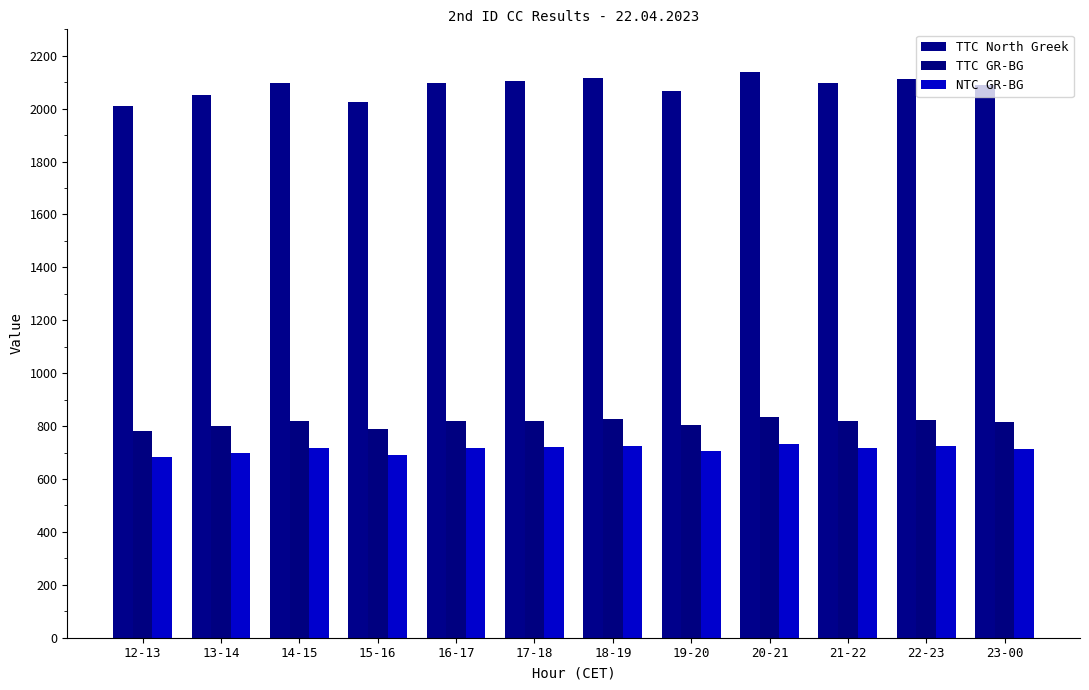

What is the label of the 5th bar from the left?

16-17